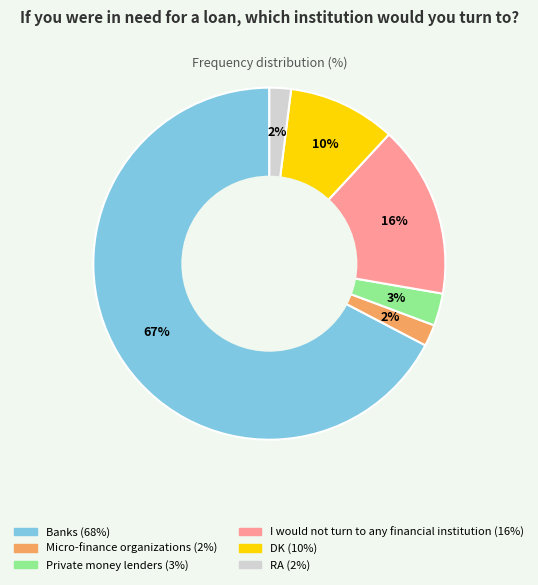

How many slices are in this pie chart?

6